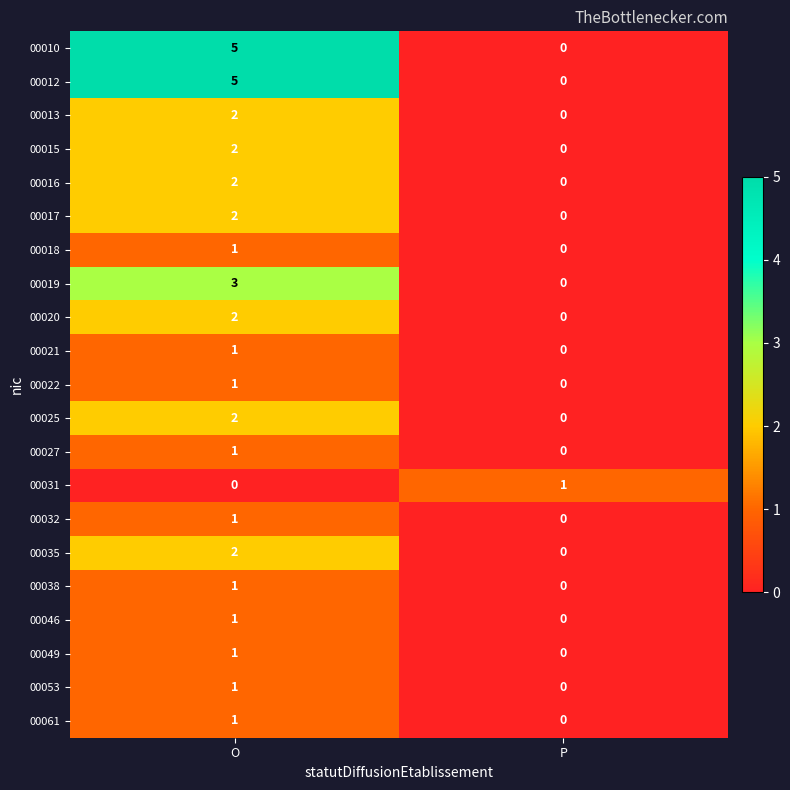

Which category has the highest value in the 00020 series?

O